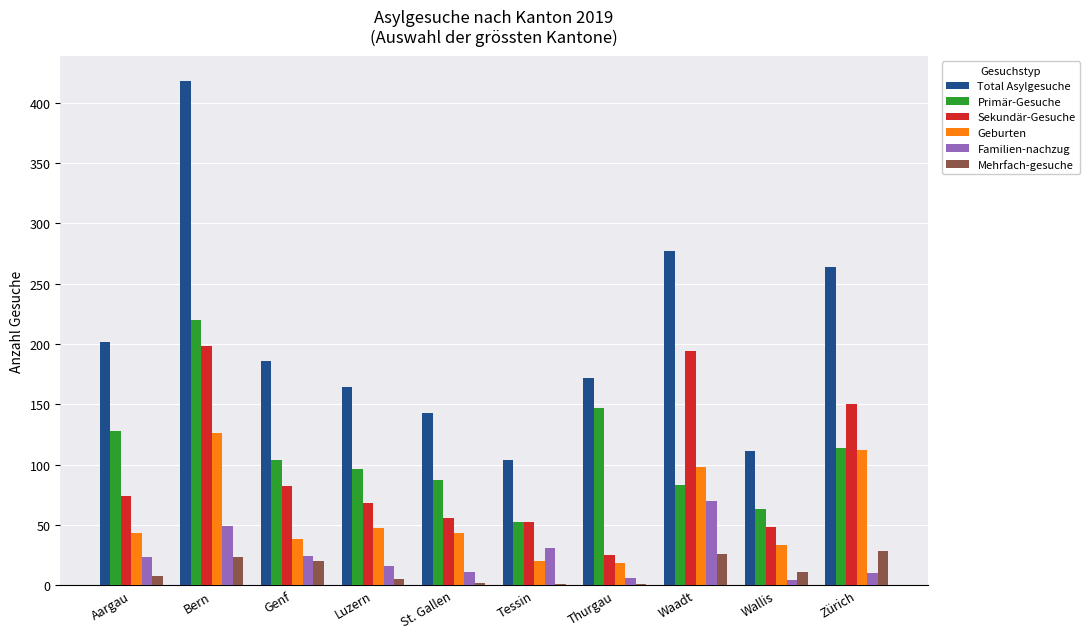

What is the highest value of the Sekundär-Gesuche series?

198